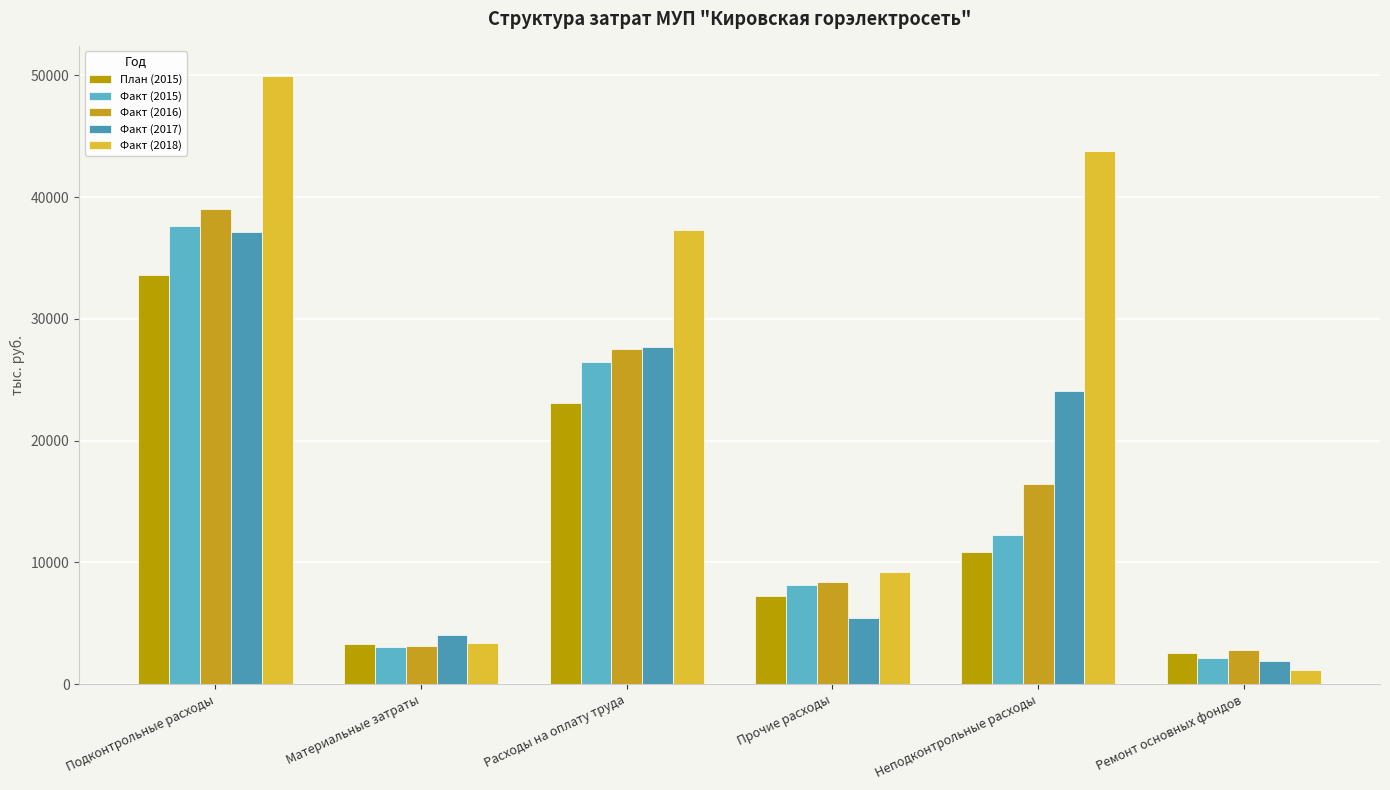

How many groups of bars are there?

6